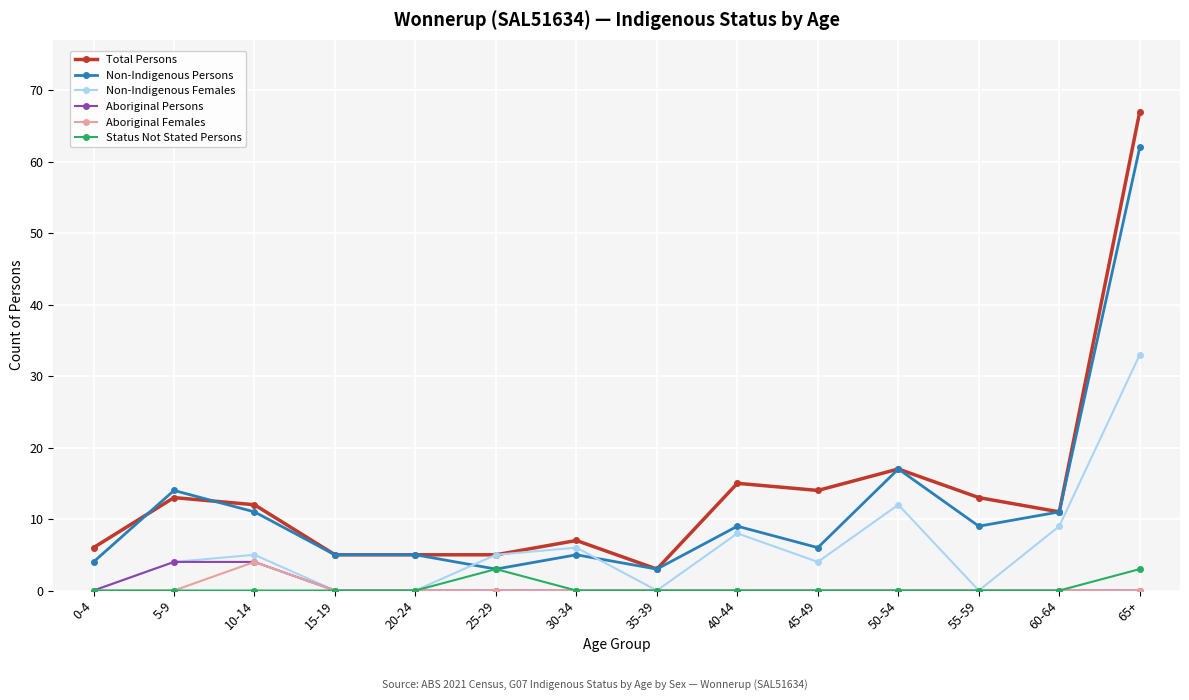

What is the label of the 3rd point from the left?

10-14